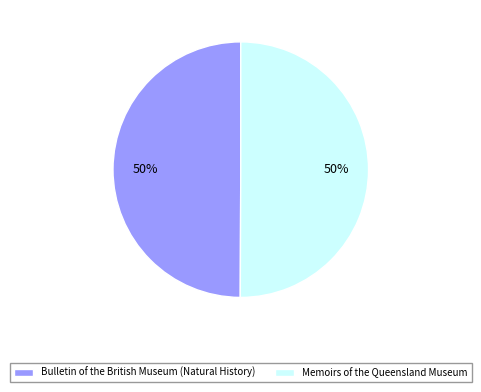

Approximately how many times larger is the value at Memoirs of the Queensland Museum compared to Bulletin of the British Museum (Natural History)?

1.0